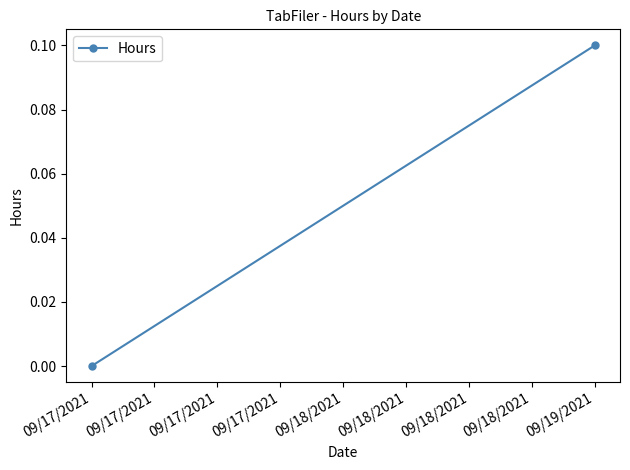

Count the values in the range 0 to 1.

2